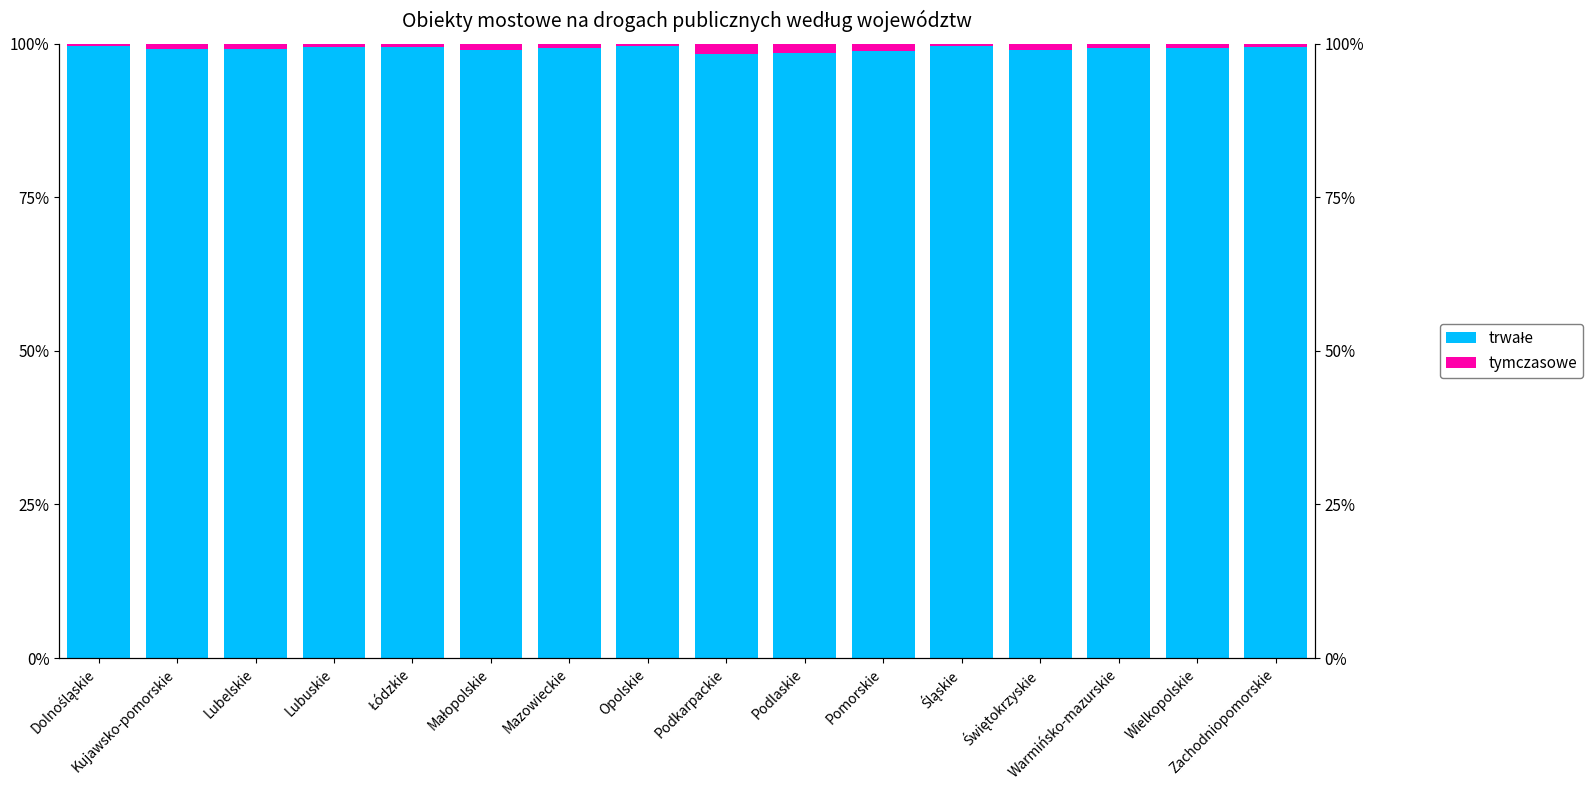

What position from the left is Kujawsko-pomorskie?

2